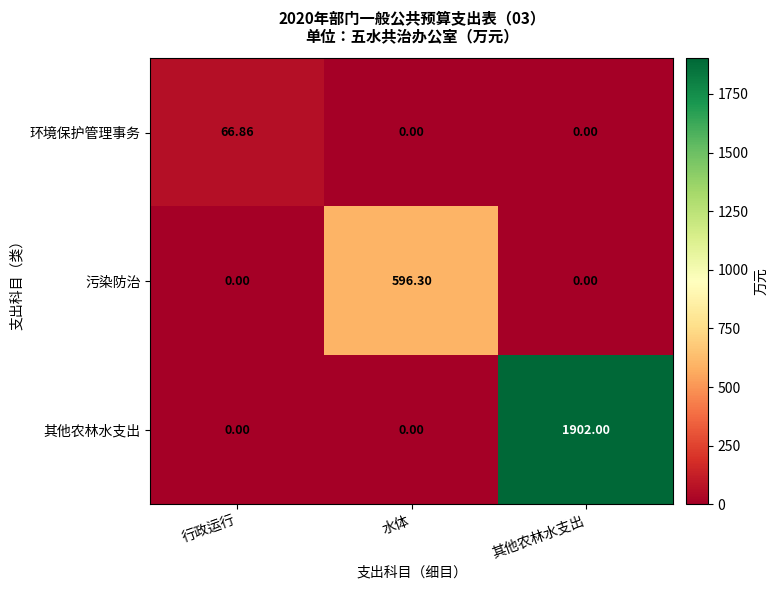

Which category has the highest value in the 其他农林水支出 series?

其他农林水支出